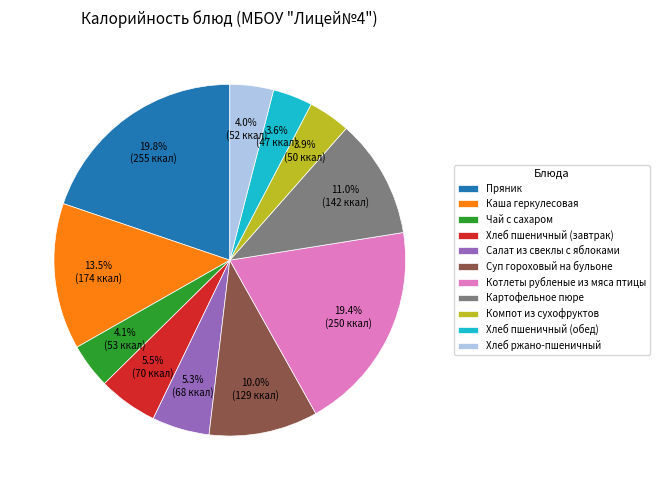

To the nearest percent, what is the difference between the Компот из сухофруктов and Пряник slice percentages?

16%